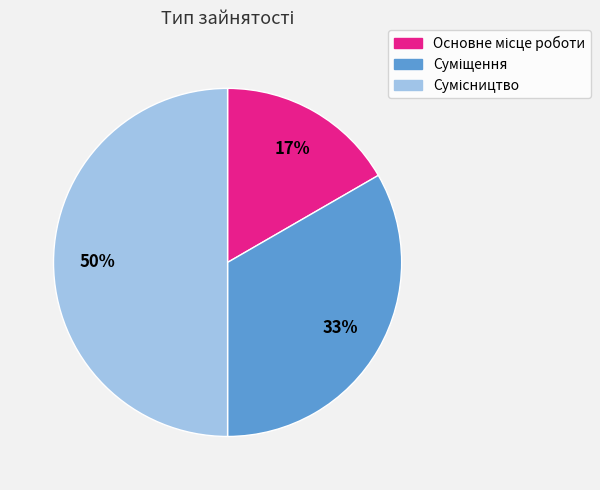

To the nearest percent, what is the average slice percentage?

33%